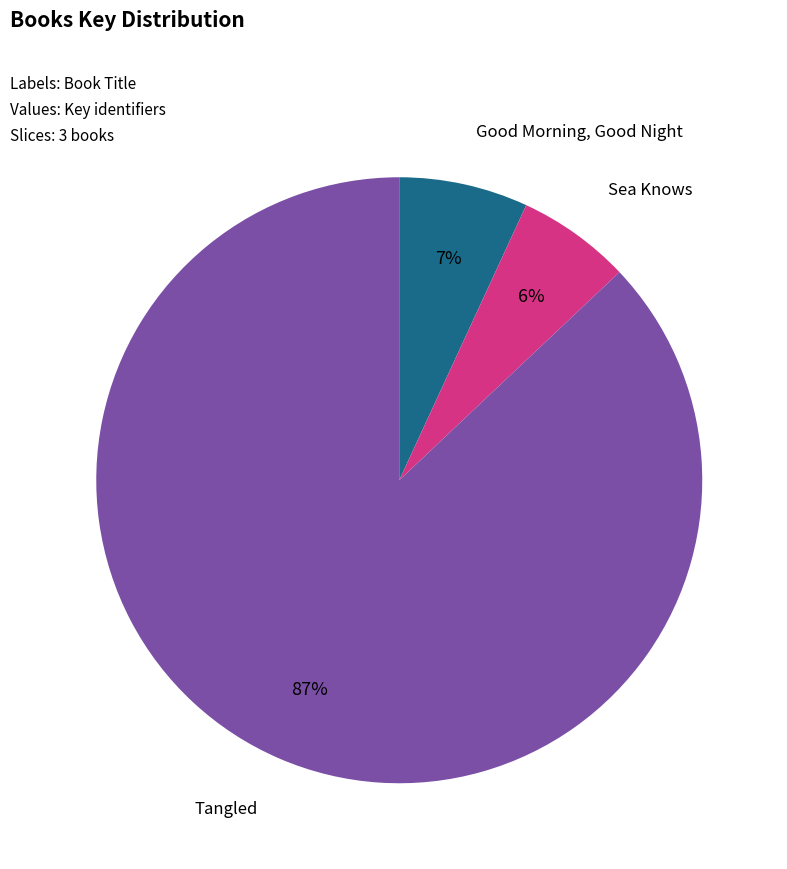

Combined, do Good Morning, Good Night and Tangled account for over 50%?

Yes